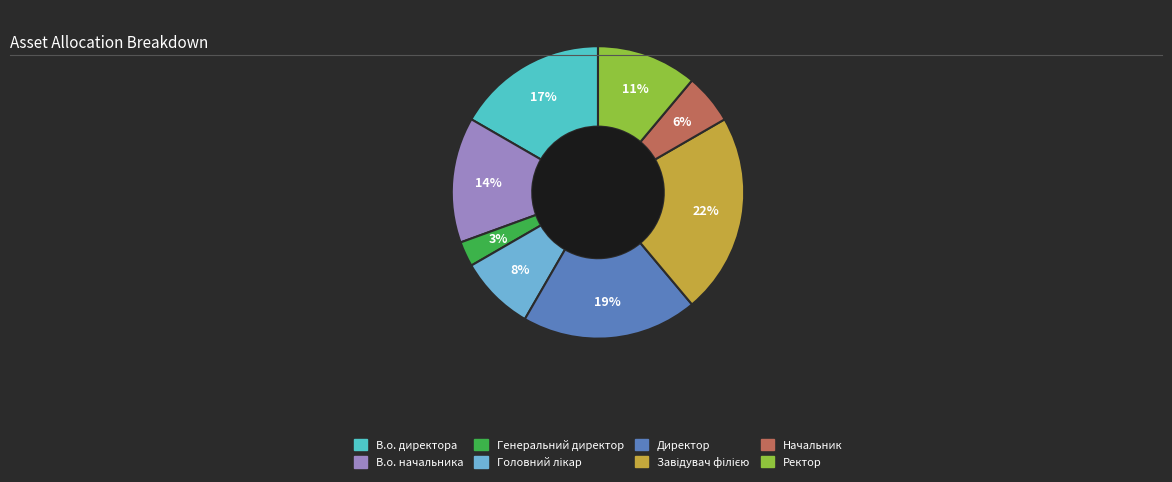

True or false: В.о. директора accounts for 17% of the total.

True